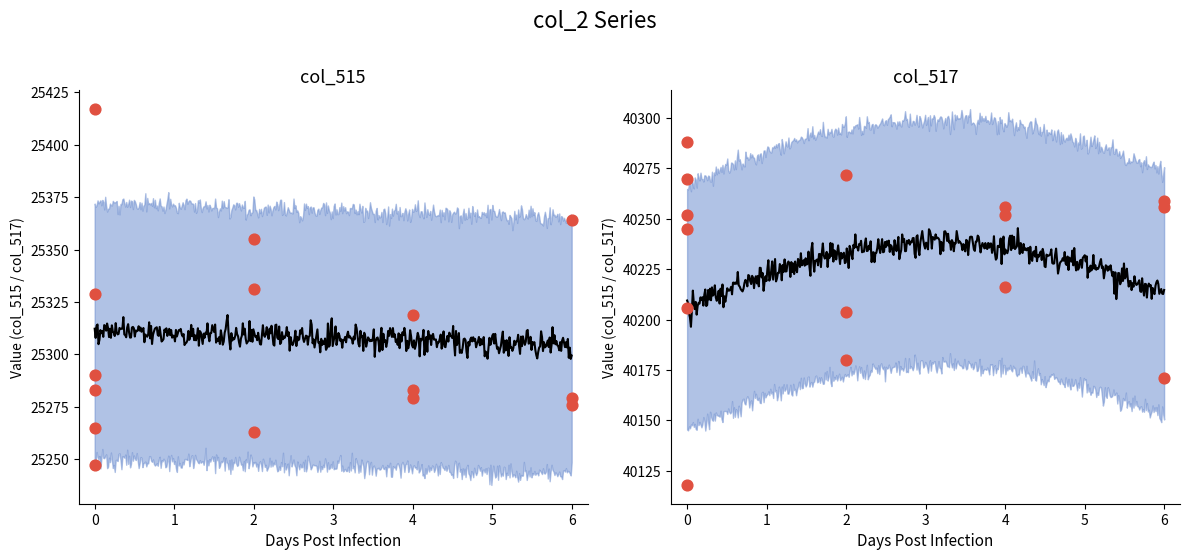

Which series reaches the maximum Y coordinate?

col_517